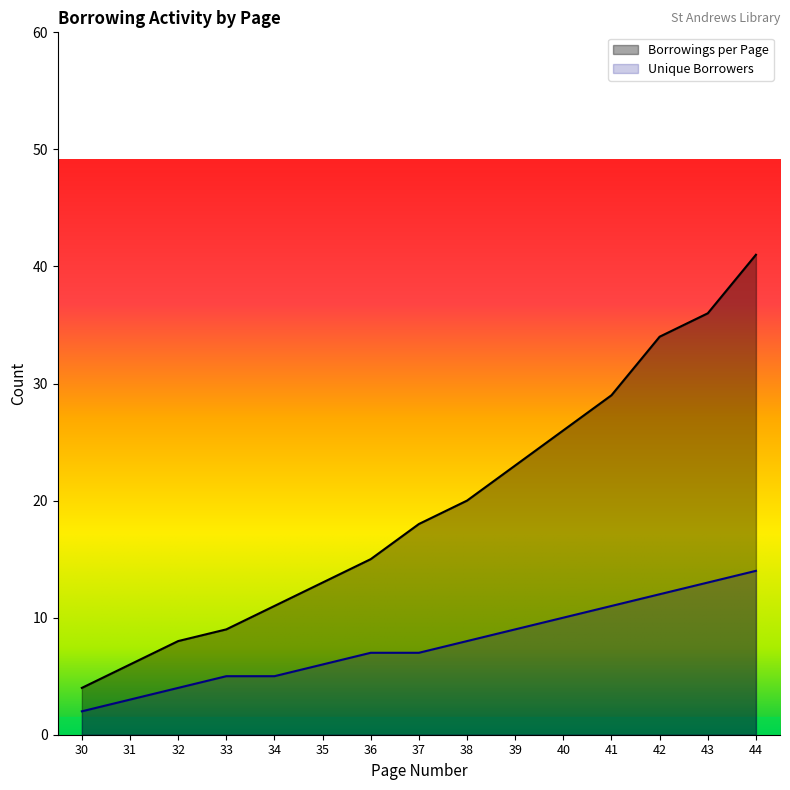

True or false: Borrowings per Page and Unique Borrowers cross at least once.

False